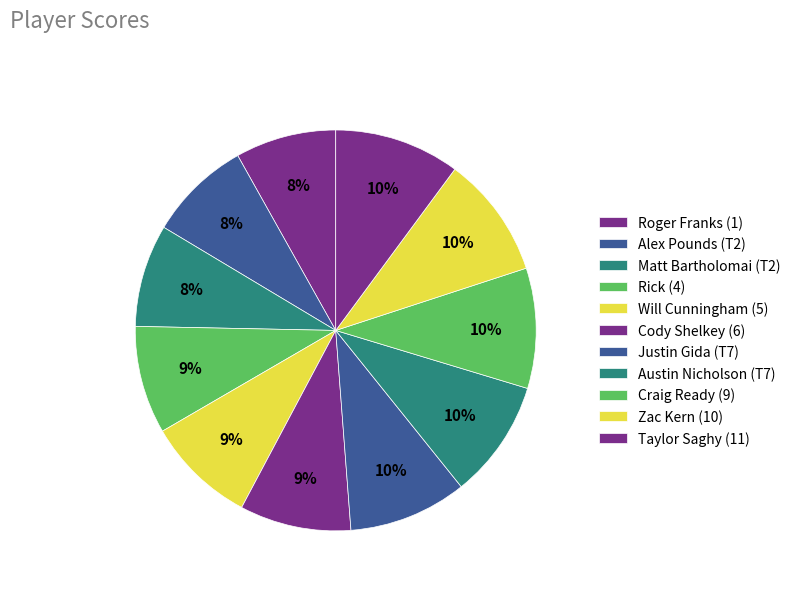

Count the number of slices in the pie.

11